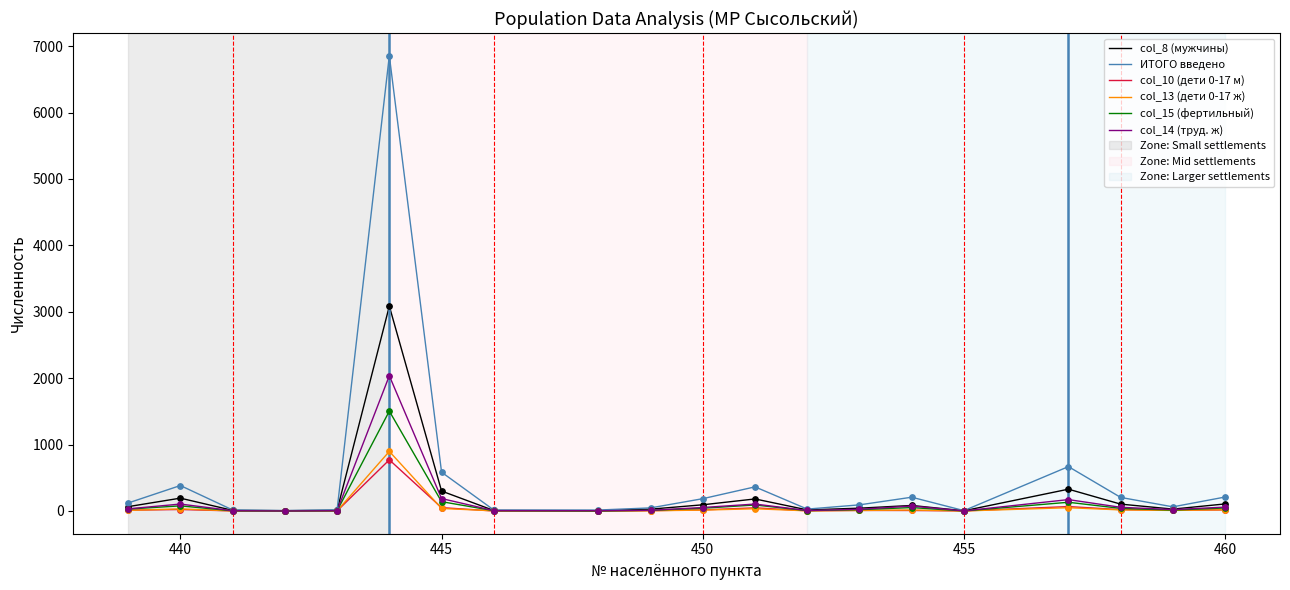

What is the highest value of the ИТОГО введено series?

6855